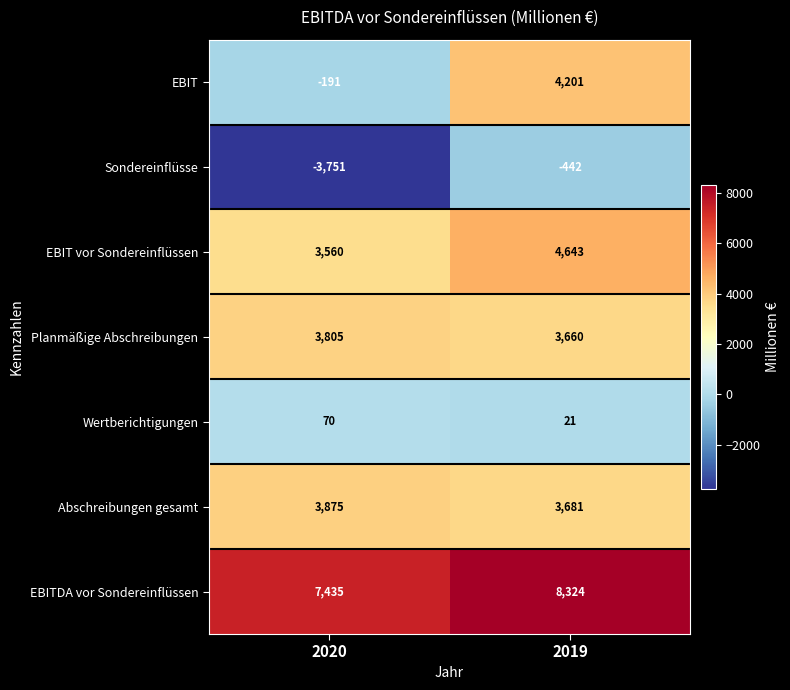

At how many categories does at least one series exceed 351?

2